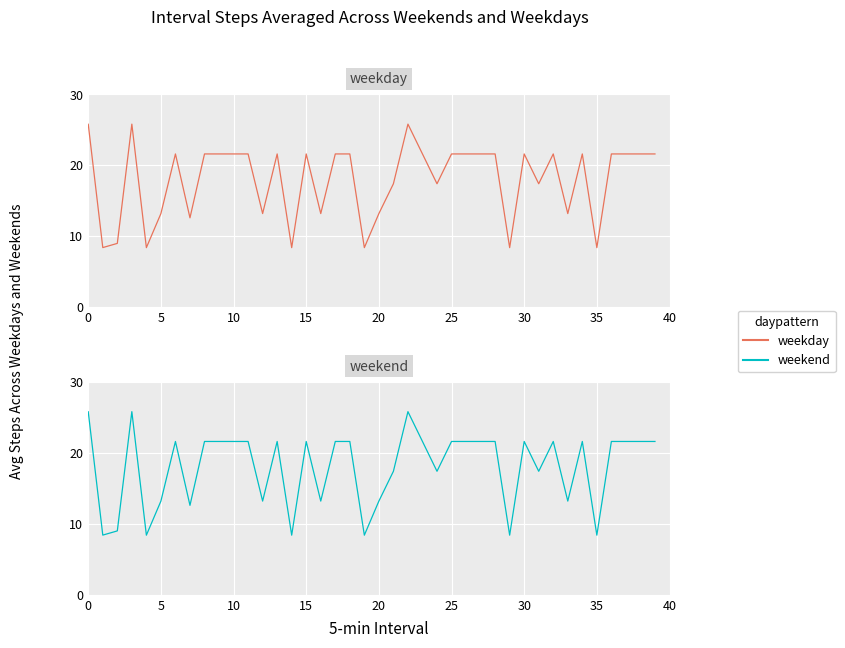

True or false: weekday and weekend intersect in this chart.

False